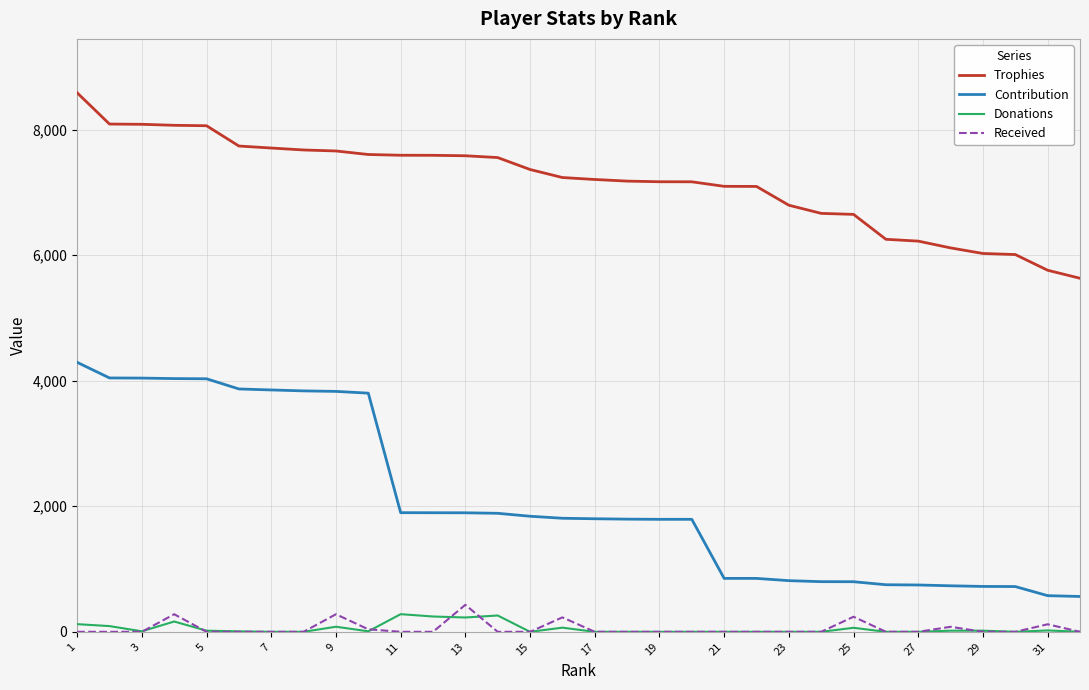

Which series has the widest spread of values?

Contribution